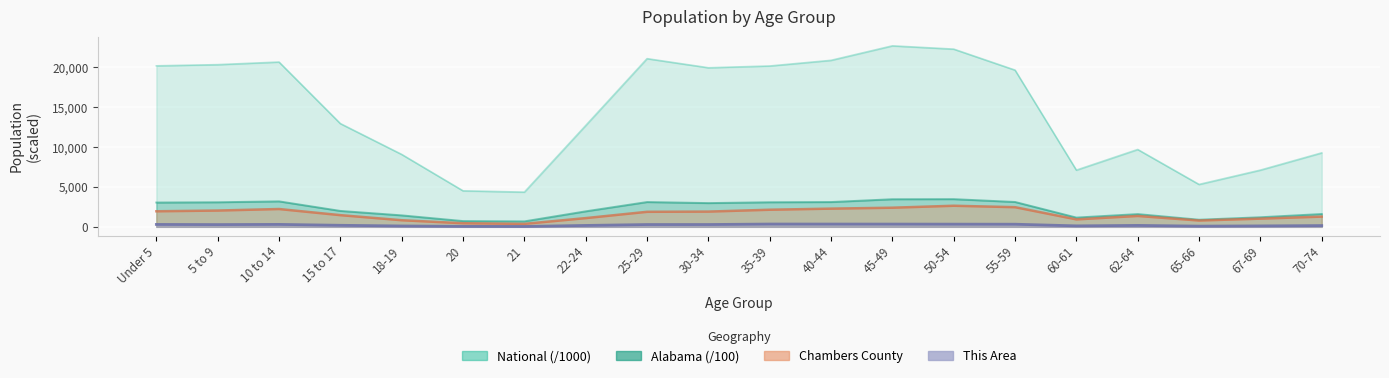

Is it true that This Area equals 131.4 at 55-59?

False